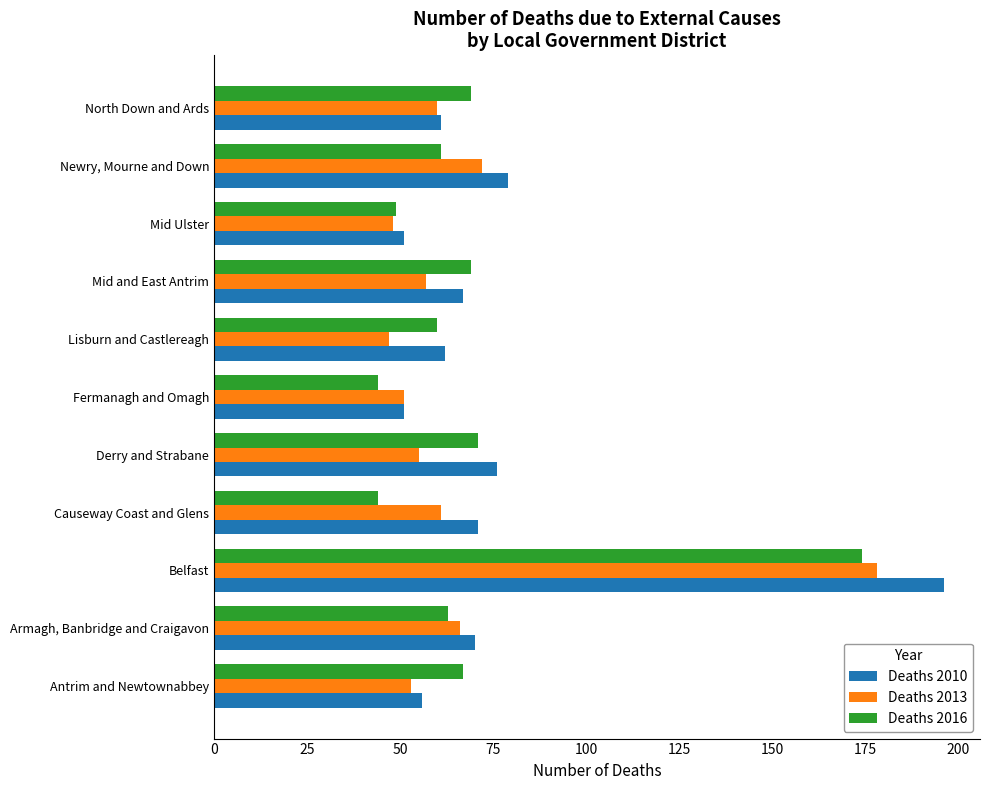

Which category has the highest value across all series?

Belfast